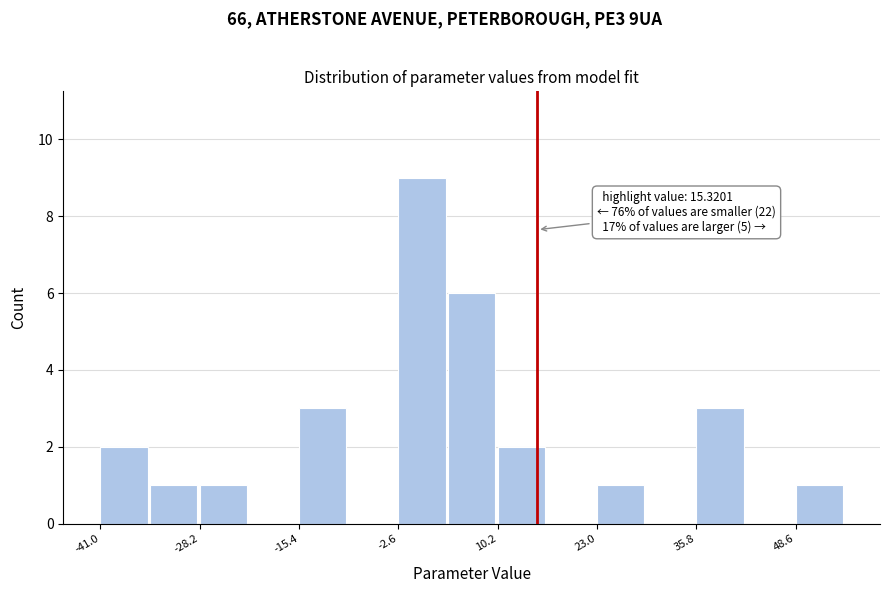

Read against the x-axis, roughly where is the centre of the tallest bar?

0